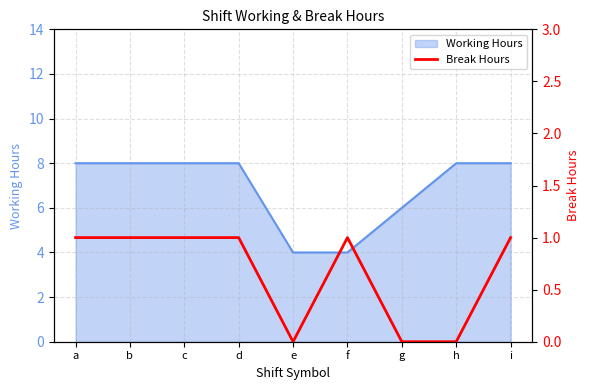

How many categories are shown in the chart?

9